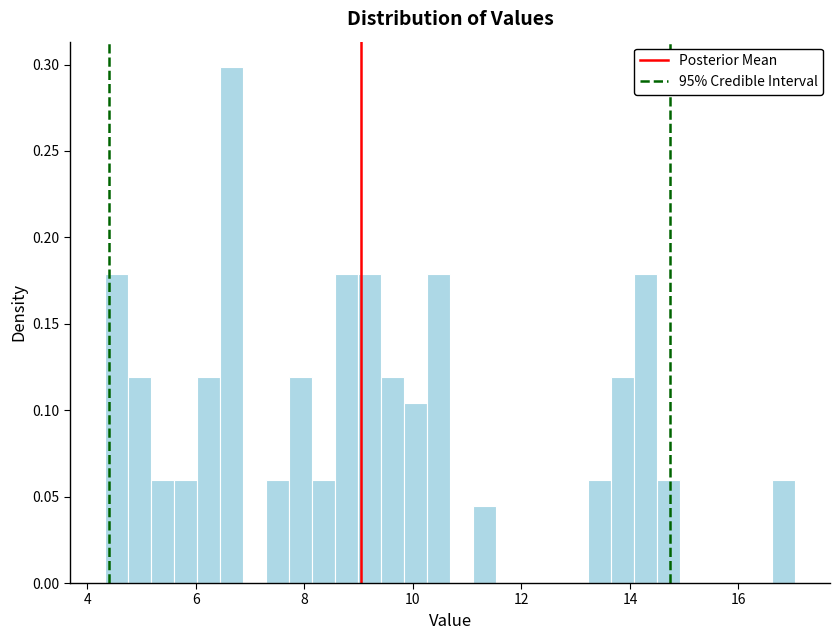

Read against the x-axis, roughly where is the centre of the tallest bar?

6.6